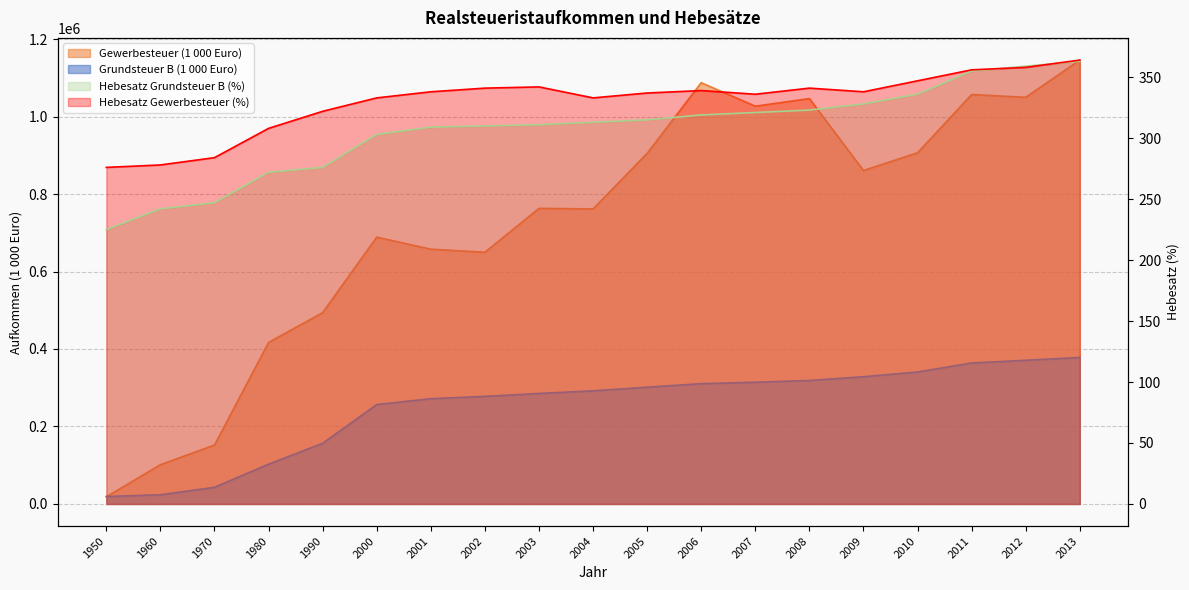

Does the chart have visible grid lines?

Yes